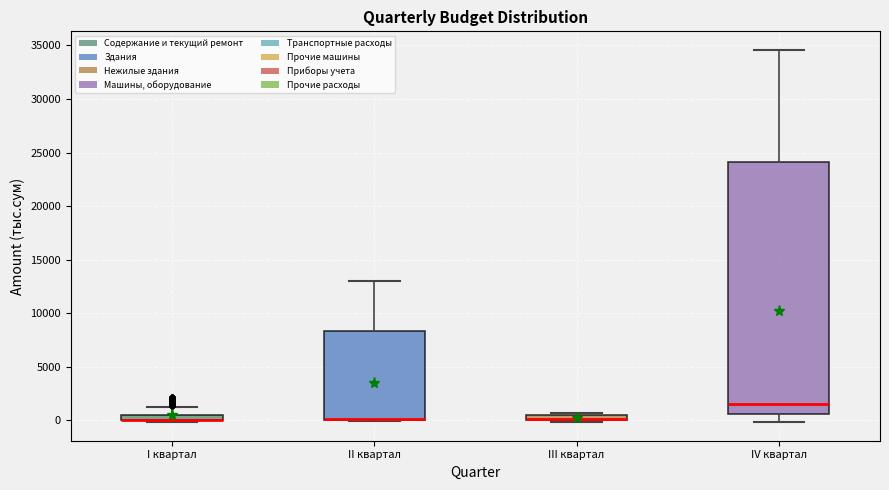

Which box is the tallest, from its lower edge to its upper edge?

IV квартал